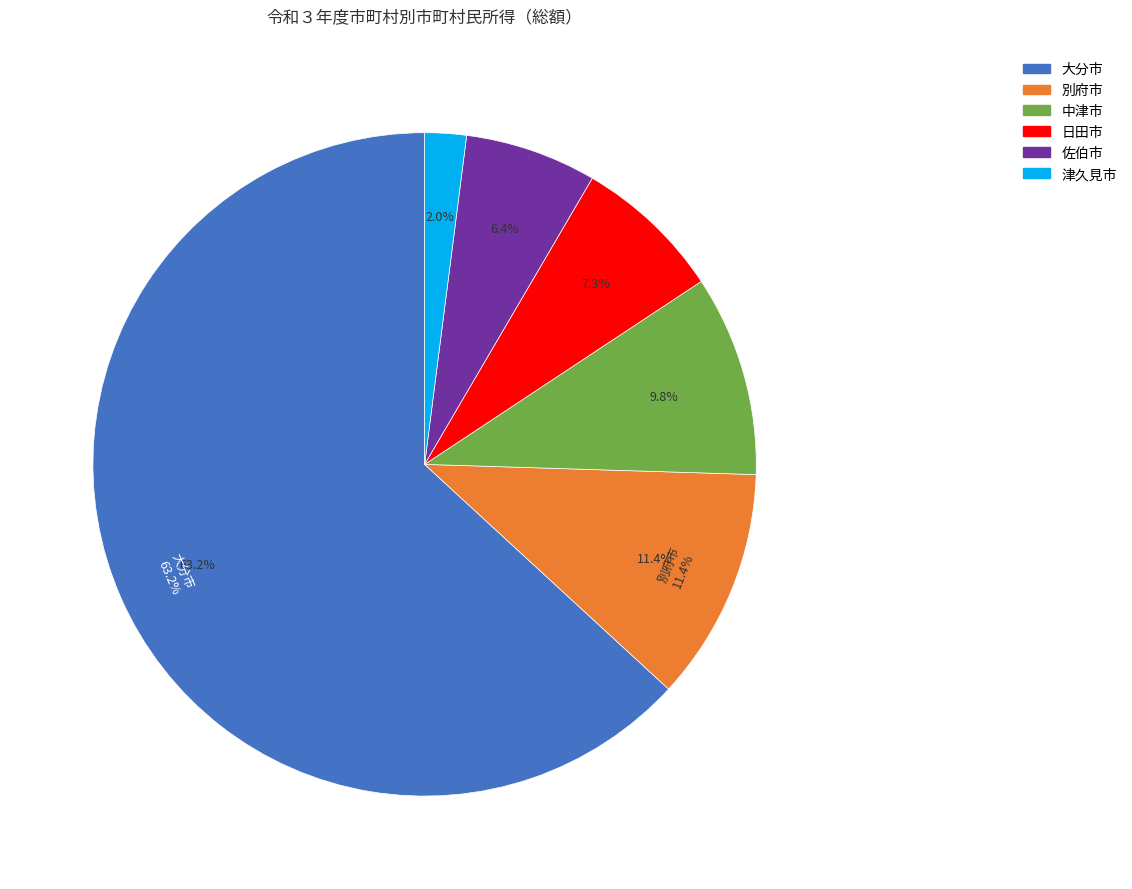

Between 大分市 and 津久見市, which is larger?

大分市